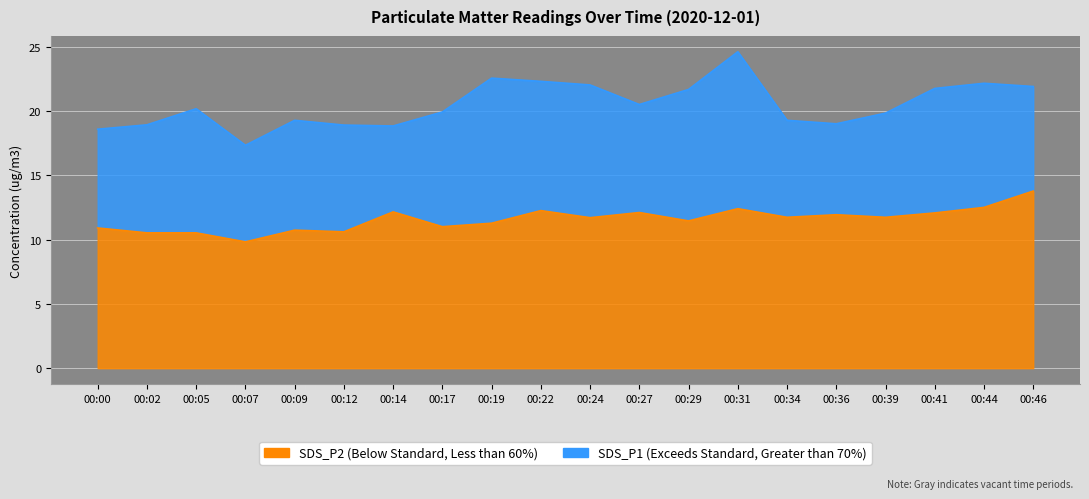

What are all the series names shown in the legend?

SDS_P1, SDS_P2